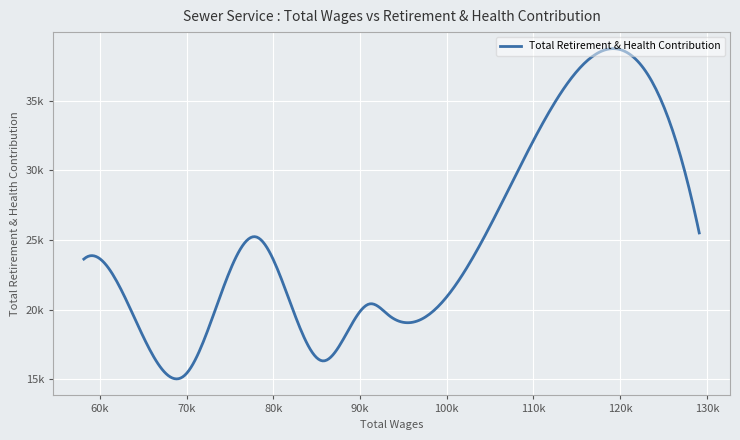

Does the chart display data point markers on the line(s)?

No